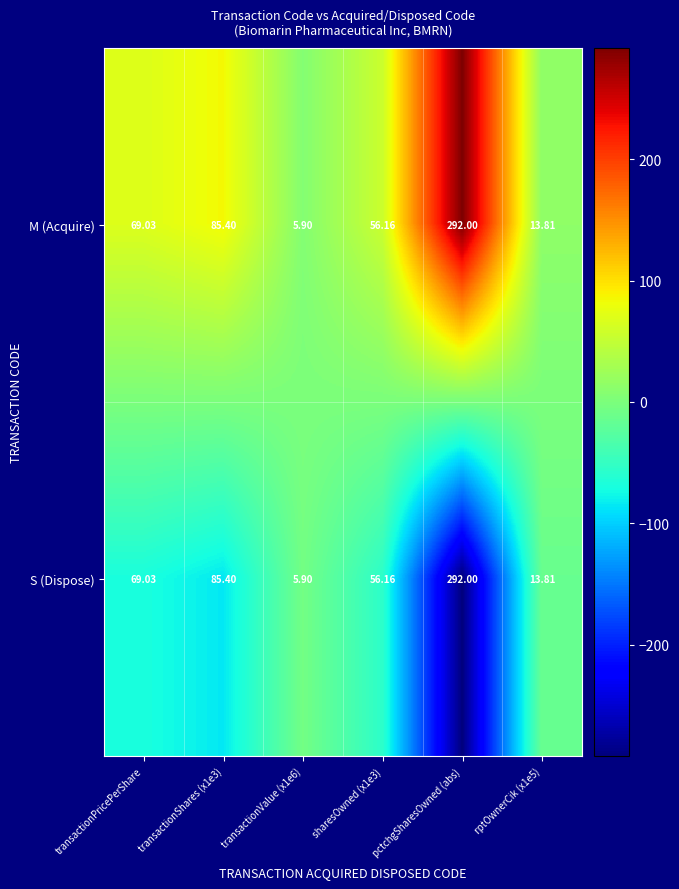

At how many categories does at least one series exceed 153?

1